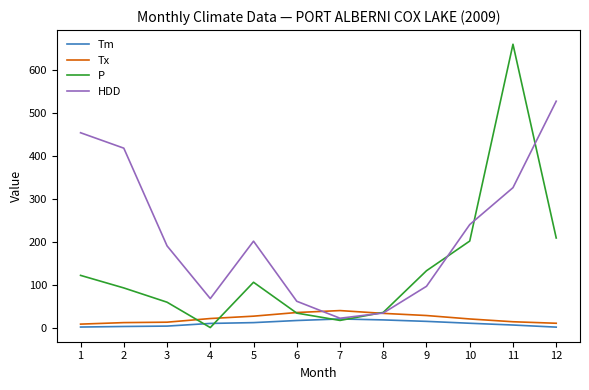

Which series has the widest spread of values?

P